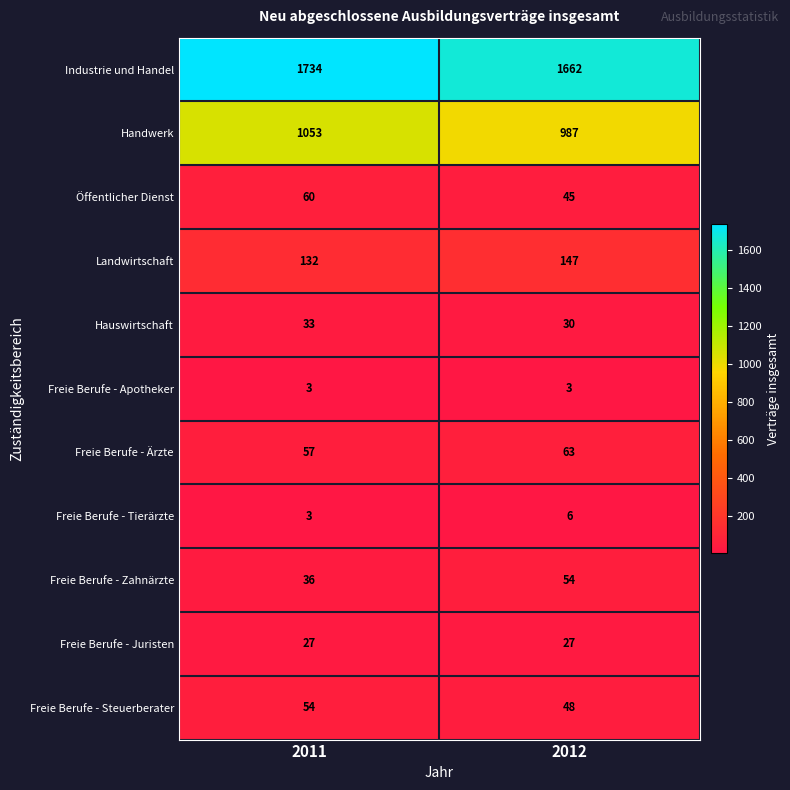

What is the sum of all Freie Berufe - Apotheker values?

6